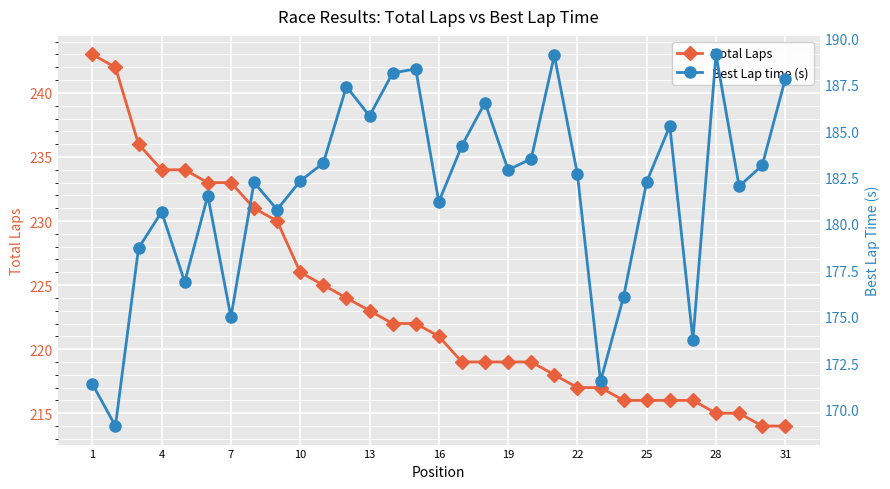

What is the difference between the maximum and minimum values in the Total Laps series?

29